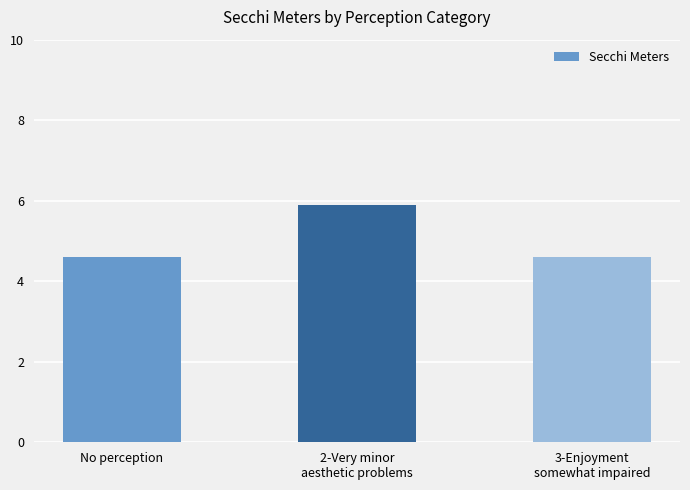

Reading left to right, list all the values displayed in this chart.

4.6	5.9	4.6